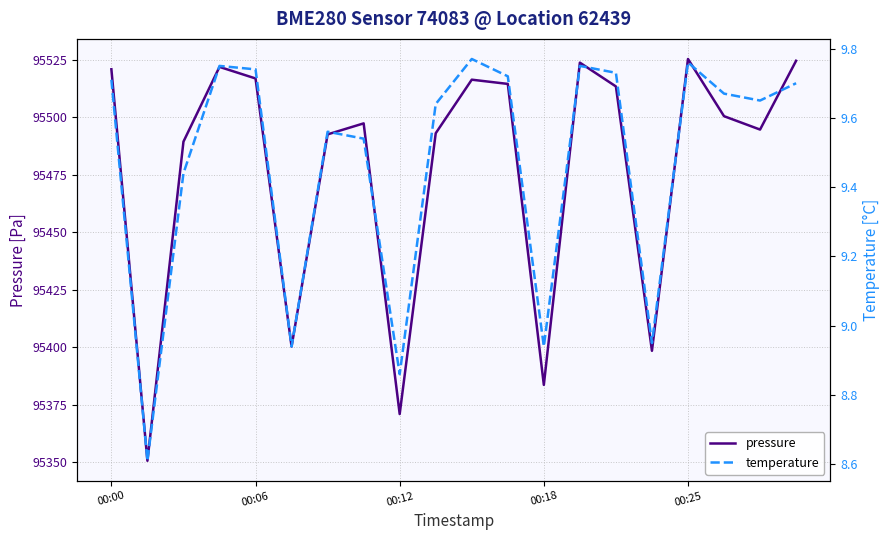

At which label does temperature first exceed 9?

00:00